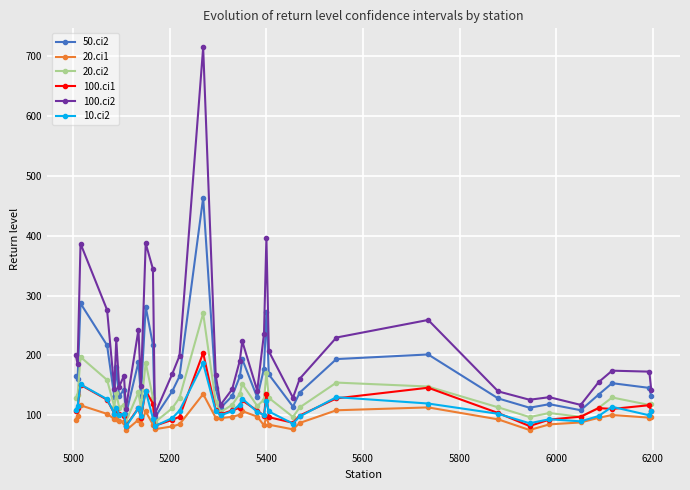

How many categories are shown in the chart?

38